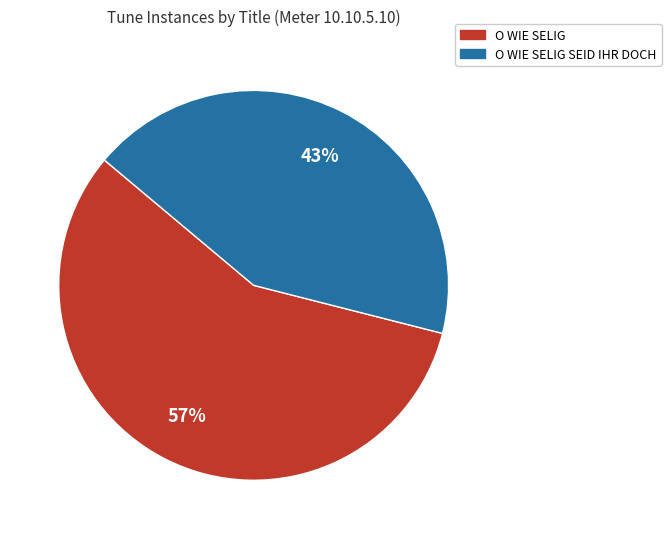

Rank the categories by value from lowest to highest.

O WIE SELIG SEID IHR DOCH, O WIE SELIG